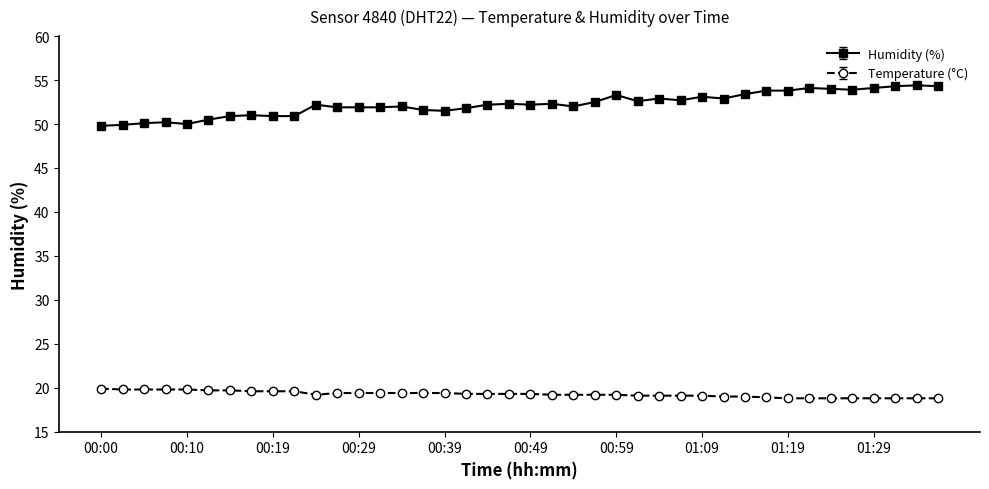

Which series has the largest total across all categories?

Humidity (%)